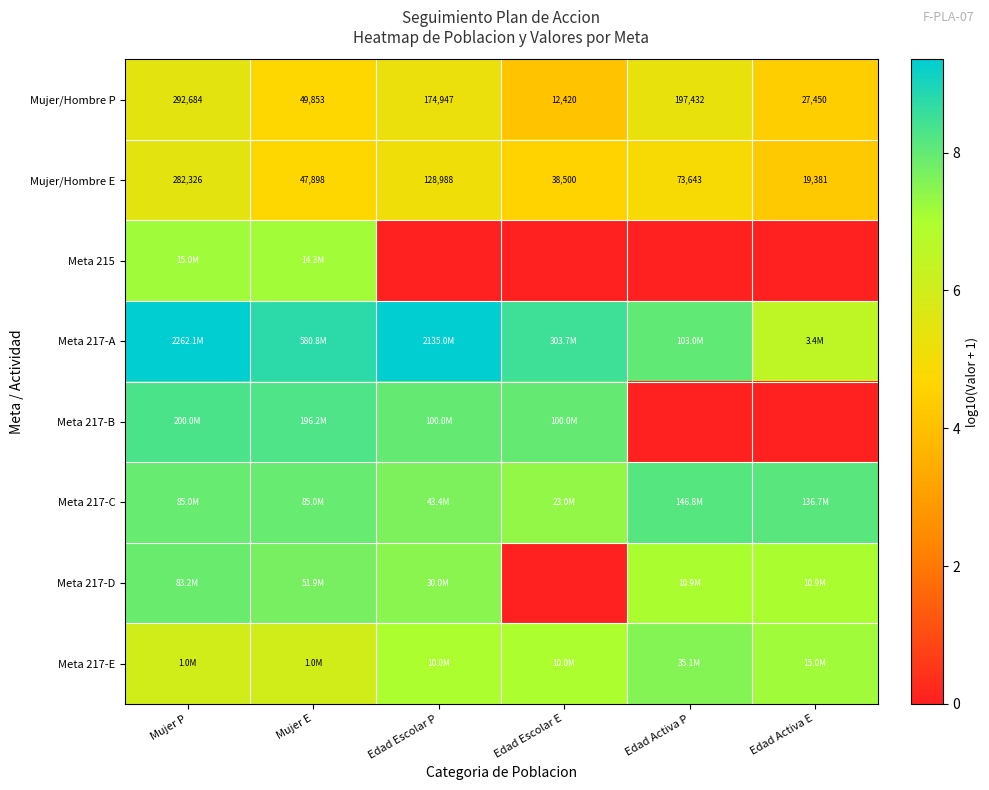

List the labels in order of Mujer/Hombre P value, largest first.

Mujer P, Edad Activa P, Edad Escolar P, Mujer E, Edad Activa E, Edad Escolar E